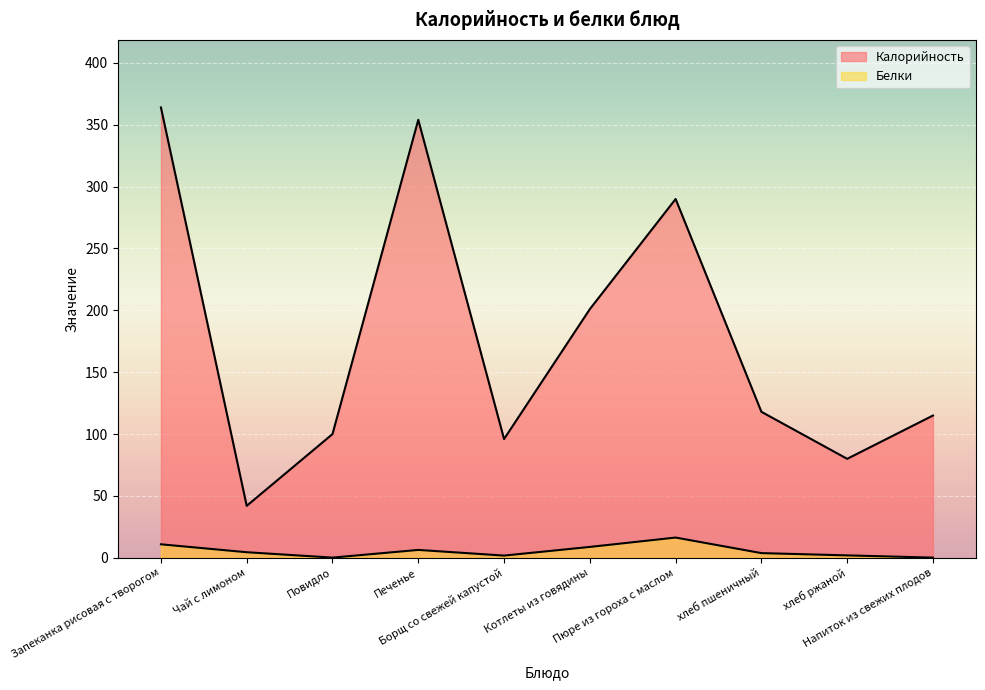

Which series has the largest total across all categories?

Калорийность